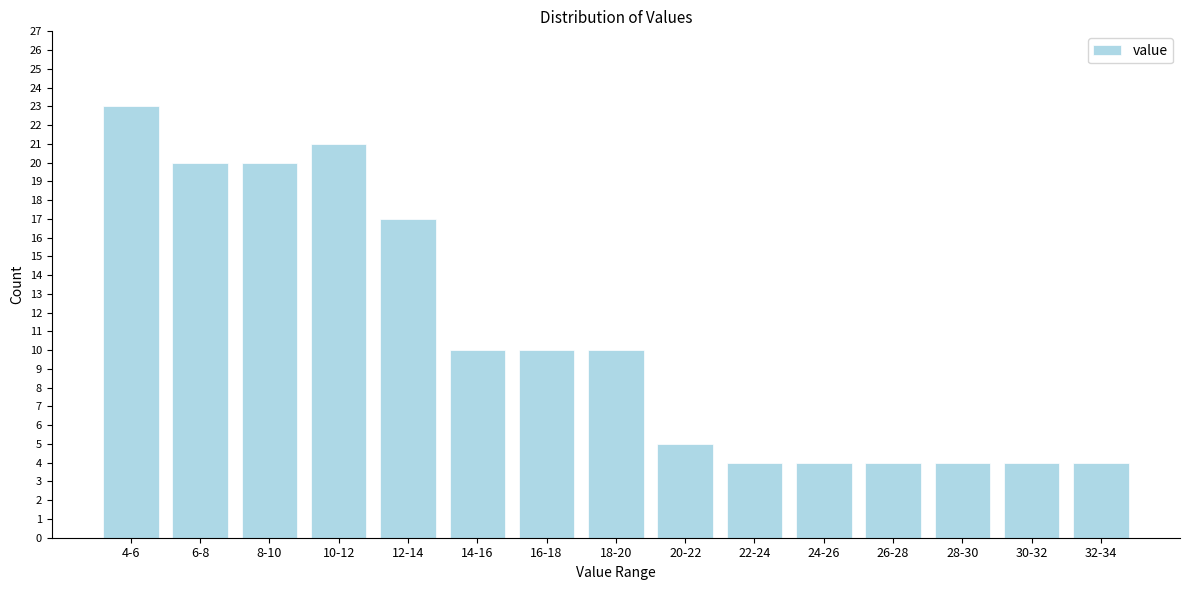

Reading left to right, extract all data points from this chart.

4-6=23	6-8=20	8-10=20	10-12=21	12-14=17	14-16=10	16-18=10	18-20=10	20-22=5	22-24=4	24-26=4	26-28=4	28-30=4	30-32=4	32-34=4